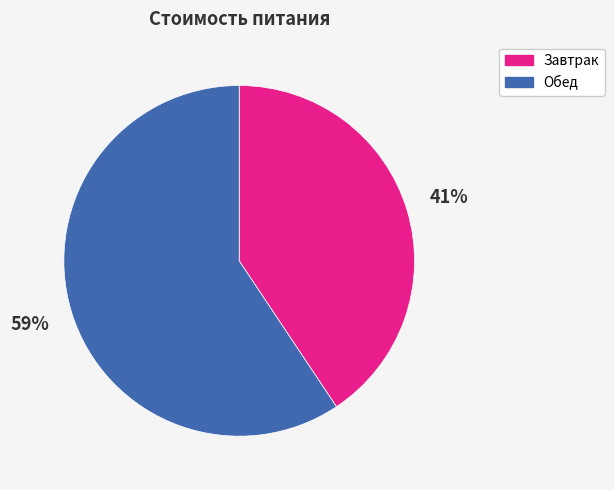

Do Обед and Завтрак together represent more than half of the pie?

Yes